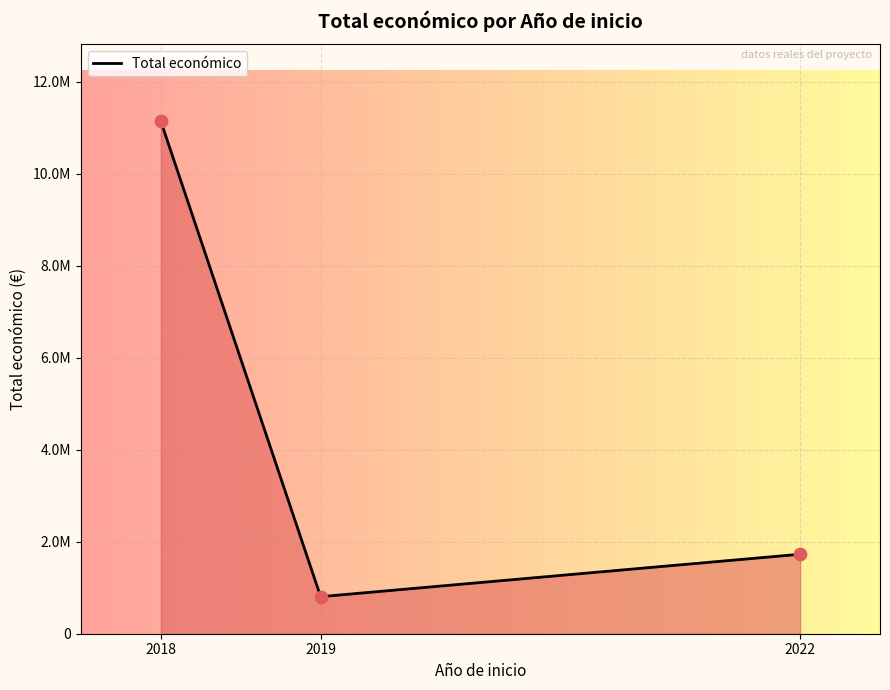

What is the change in value from 2018 to 2019?

-10338724